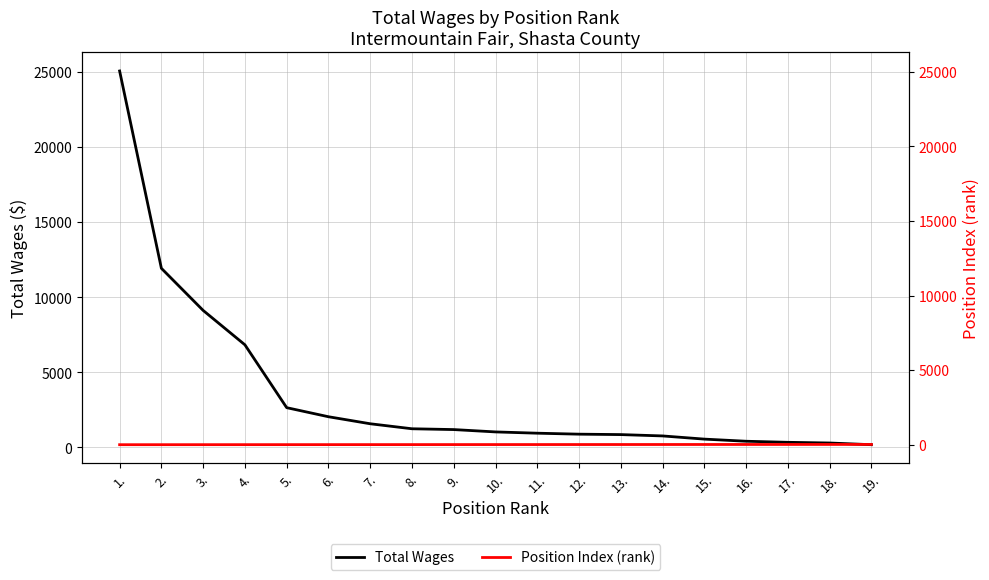

At which label does Total Wages reach its minimum?

19.